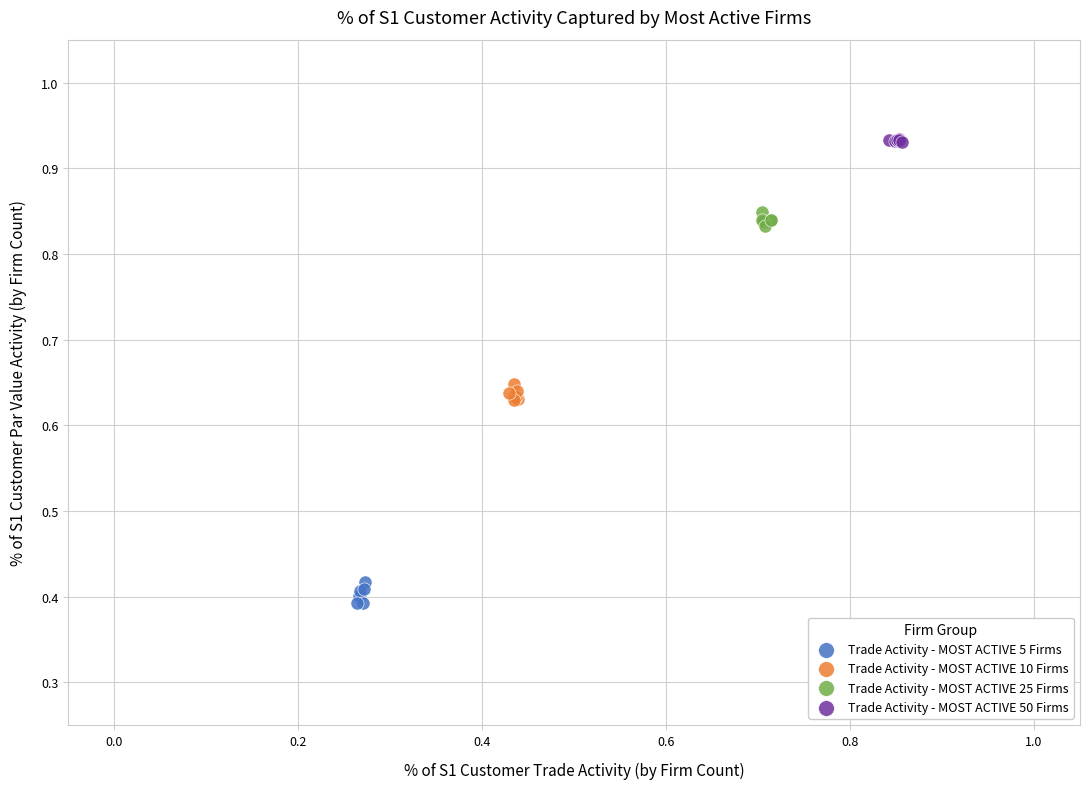

Which series reaches the minimum Y coordinate?

Trade Activity - MOST ACTIVE 5 Firms